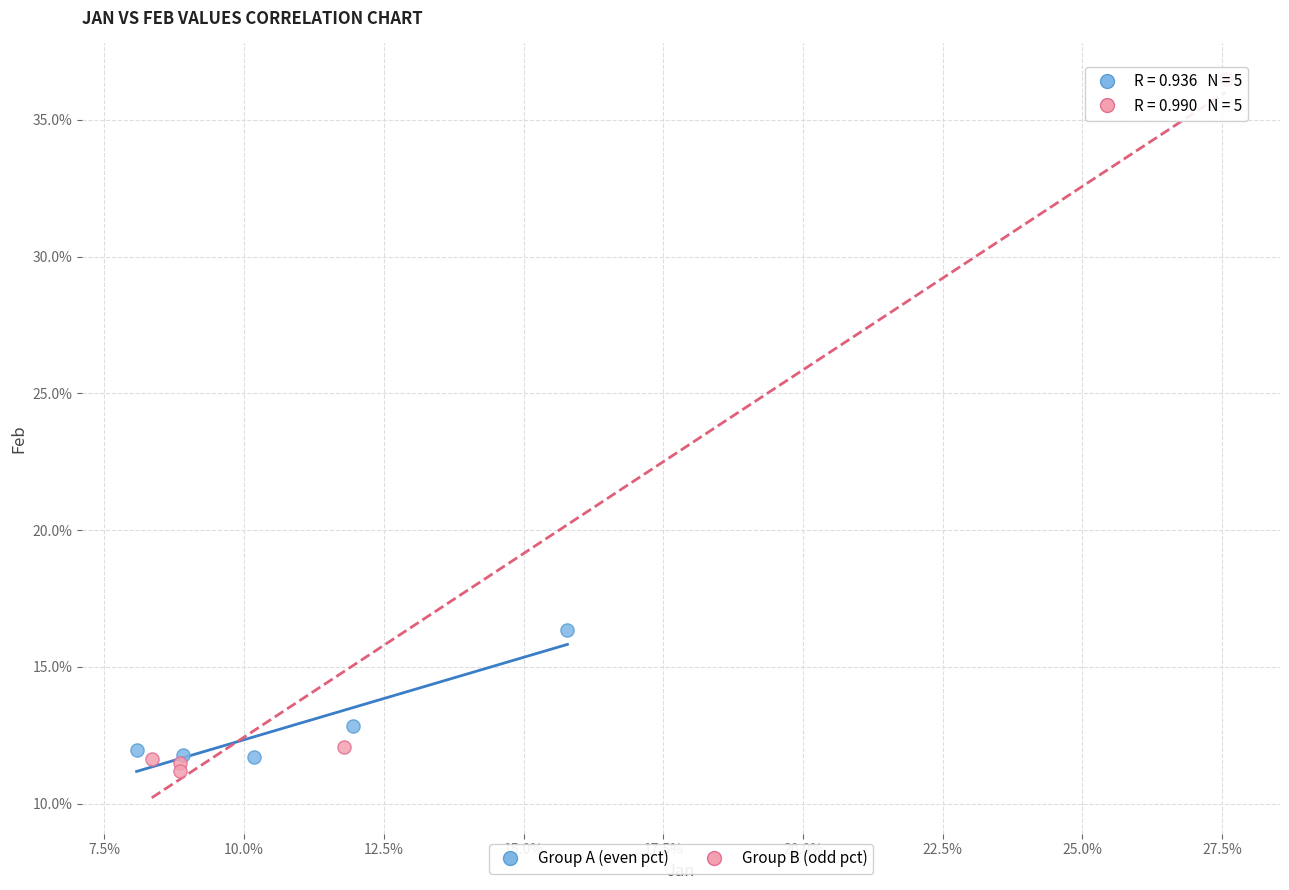

Which series reaches the minimum Y coordinate?

Group B (odd pct)